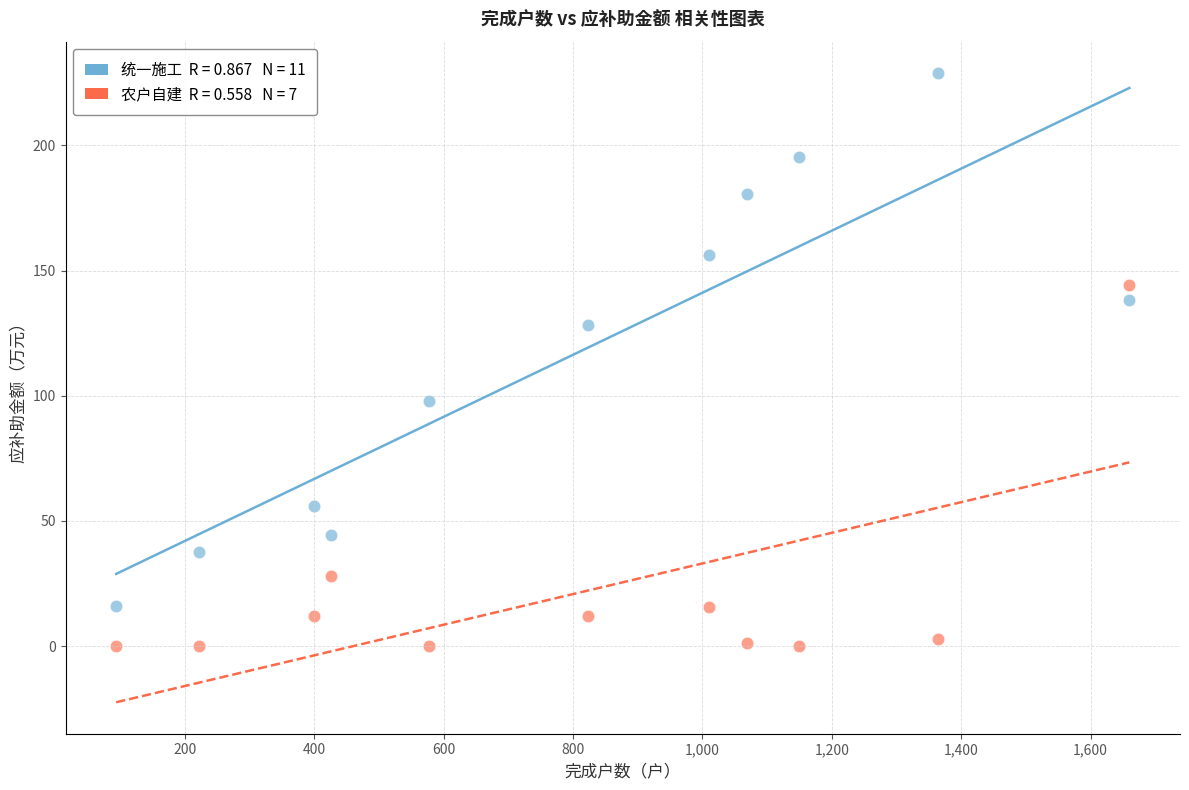

Across all data points, what is the range of Y values (max minus min)?

228.8